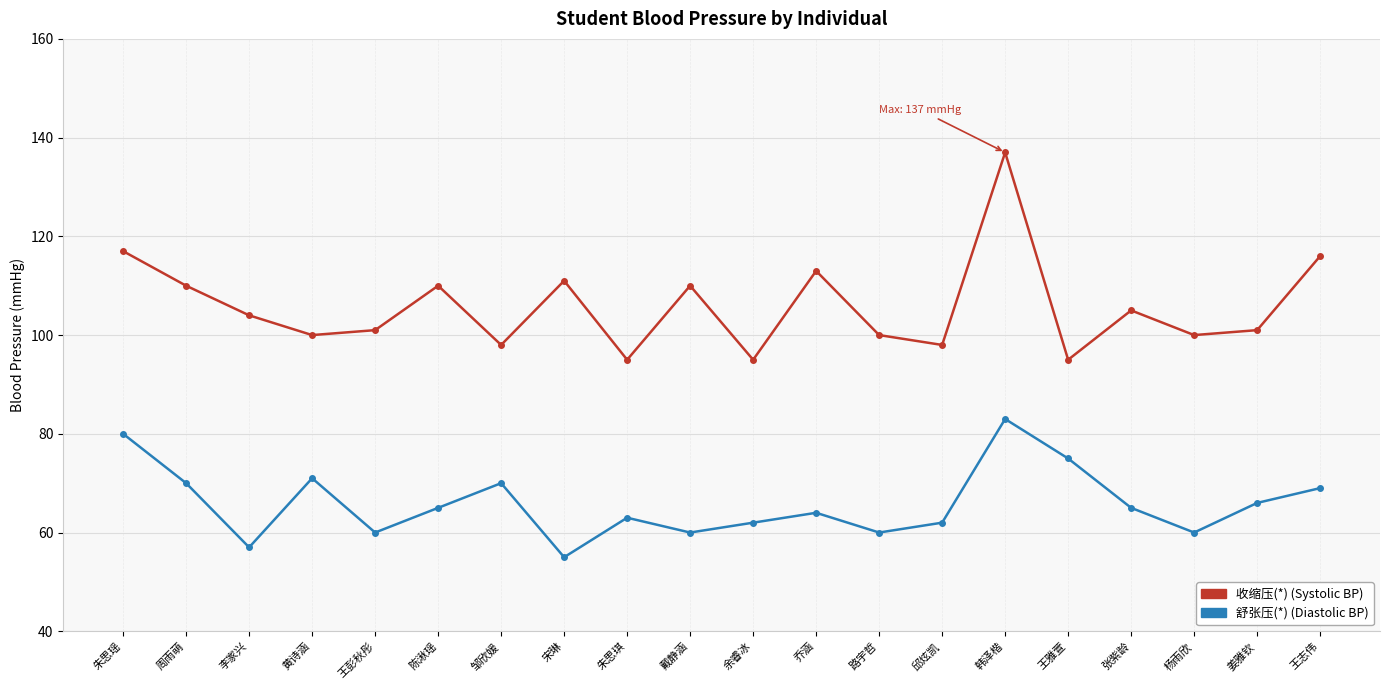

How many categories are shown in the chart?

20